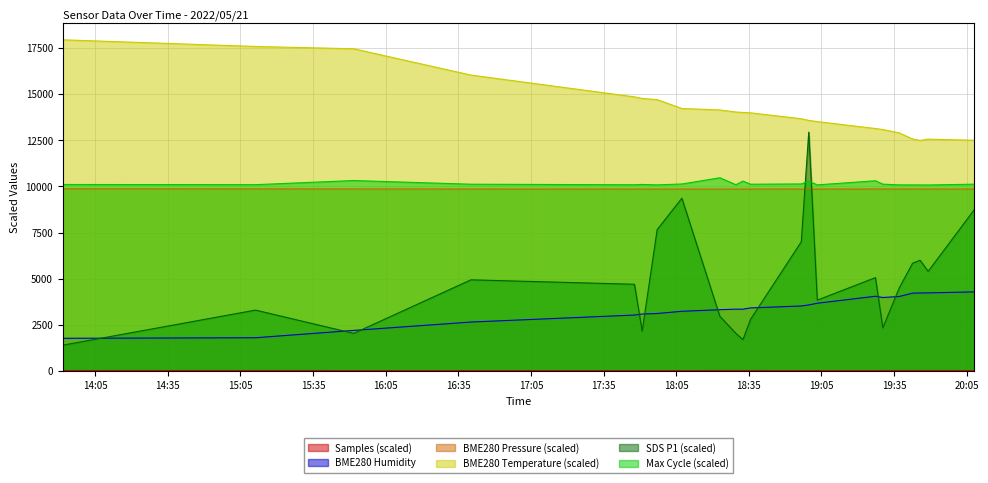

At which label does SDS_P1 first exceed 4700?

2022/05/21 16:40:14